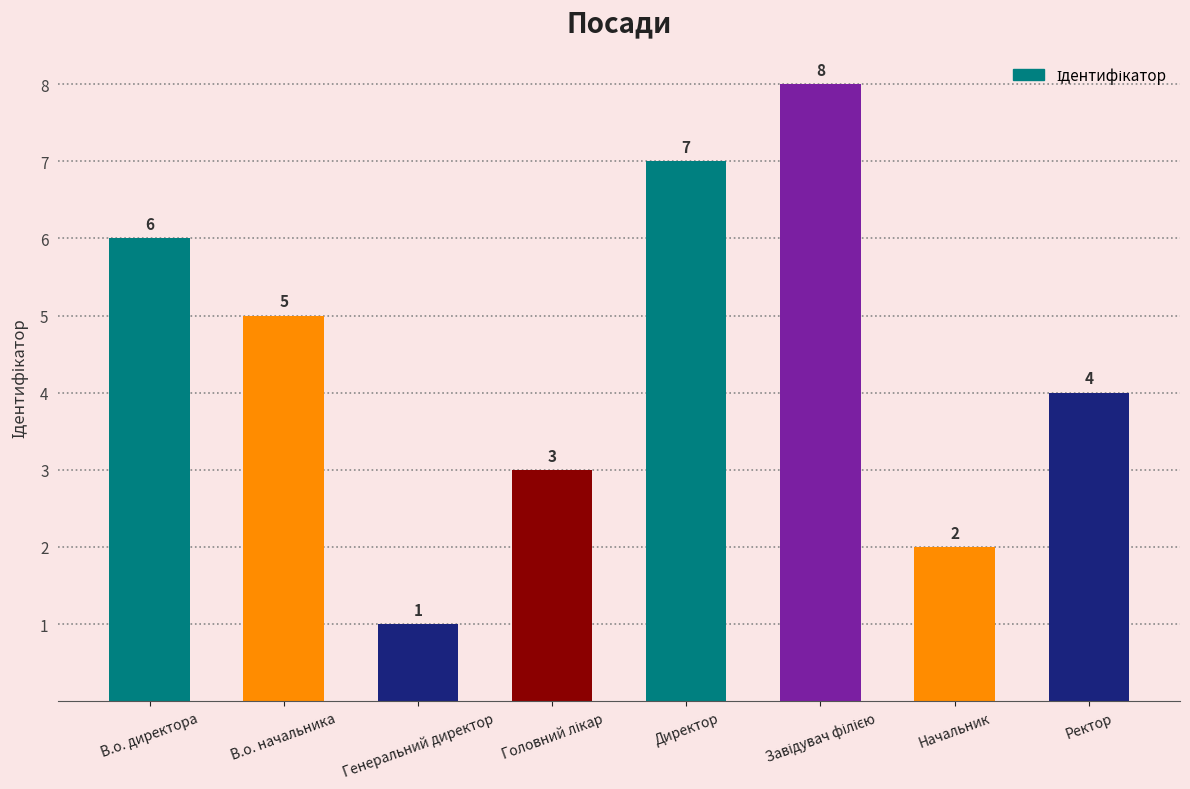

What is the minimum value shown in the chart?

1